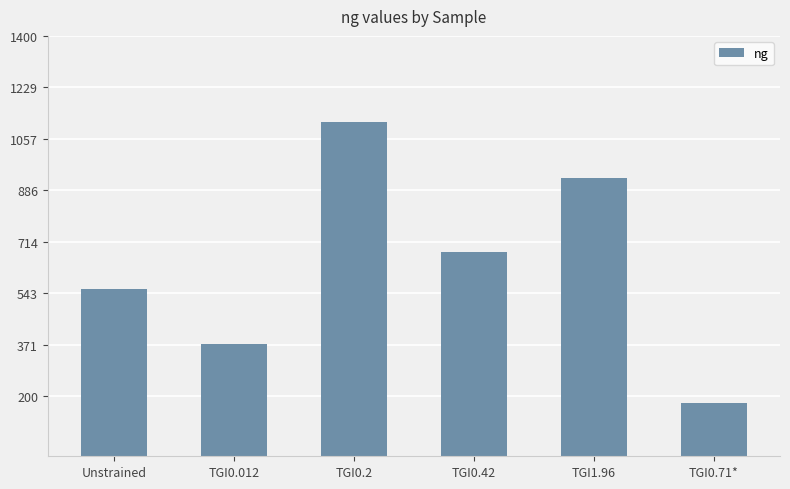

What is the difference between the second highest and second lowest values?

553